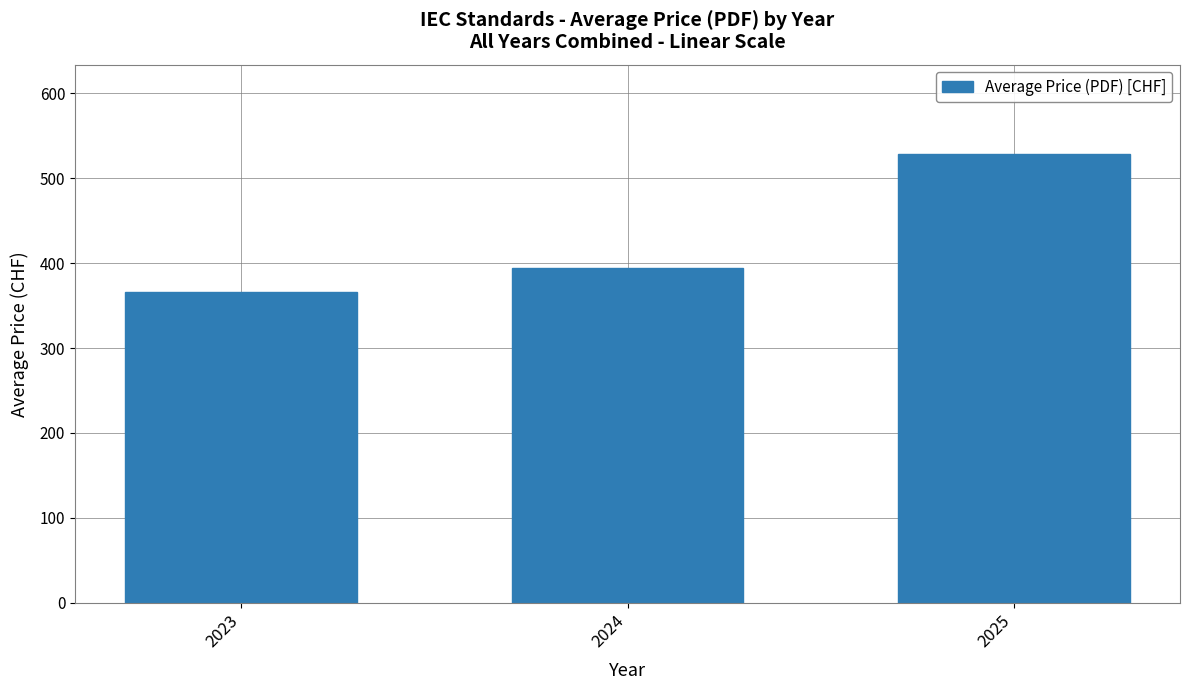

What is the ratio of the value at 2023 to the value at 2024?

0.9